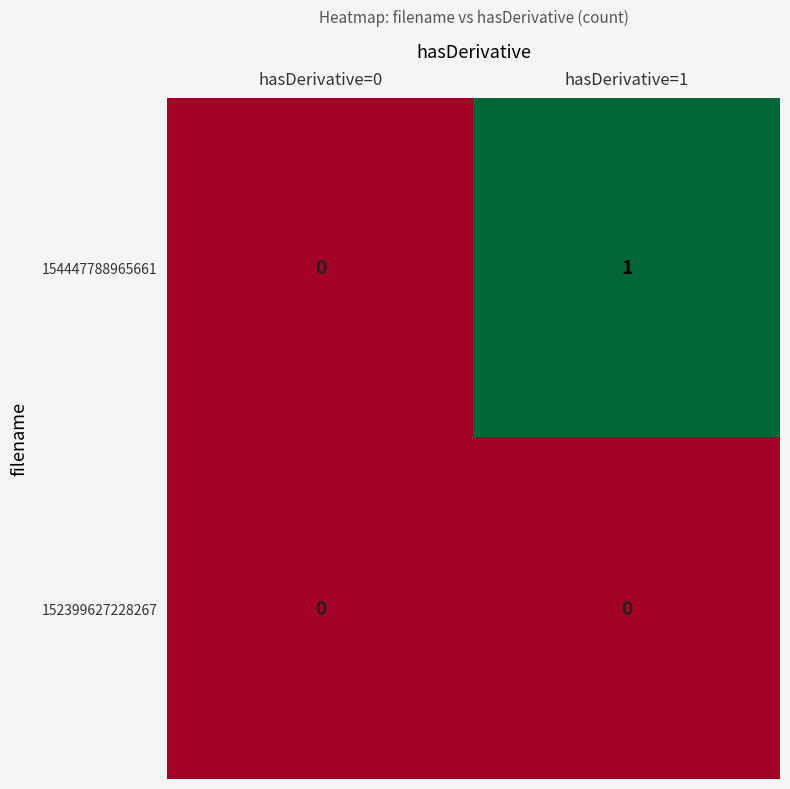

List the series in order of their peak value, lowest first.

152399627228267, 154447788965661